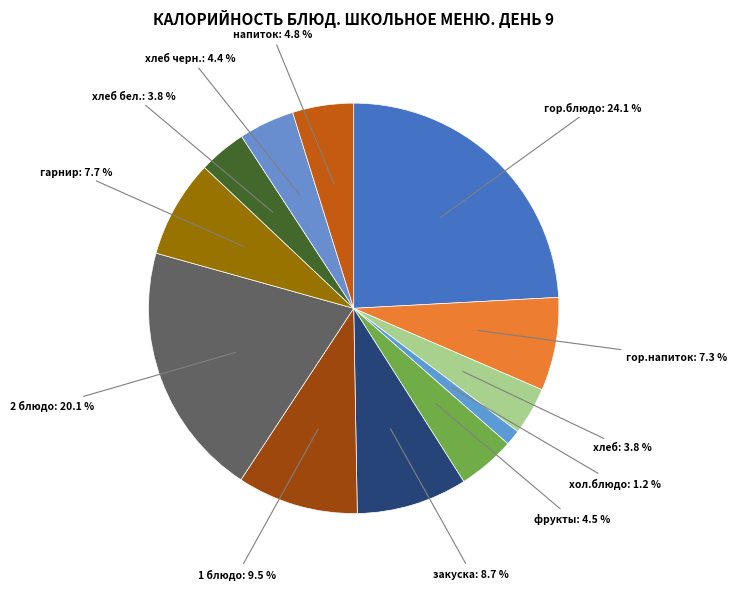

Which has a higher value, хлеб or гор.блюдо?

гор.блюдо